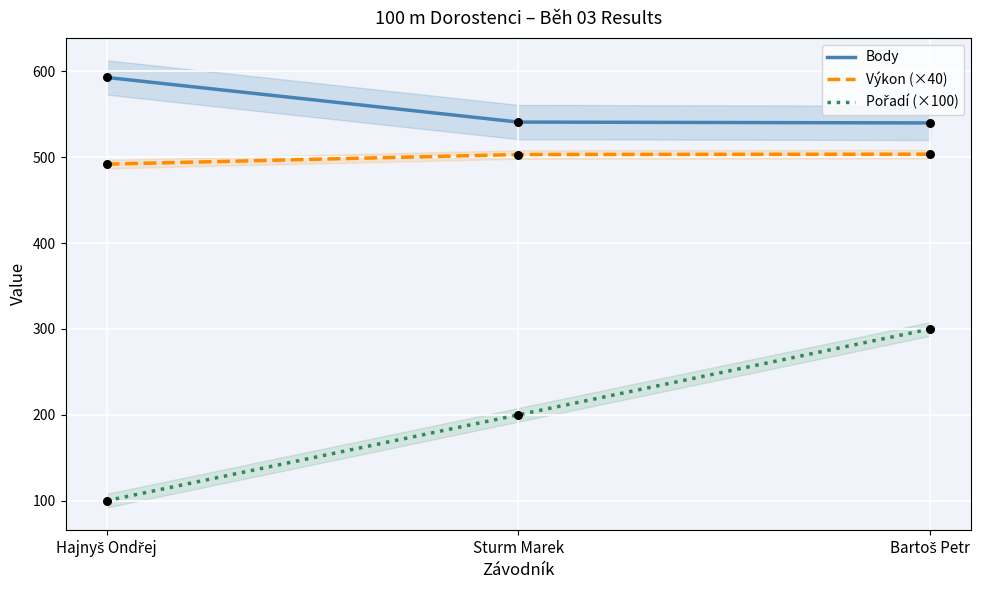

At which category is the sum across all series the highest?

Bartoš Petr